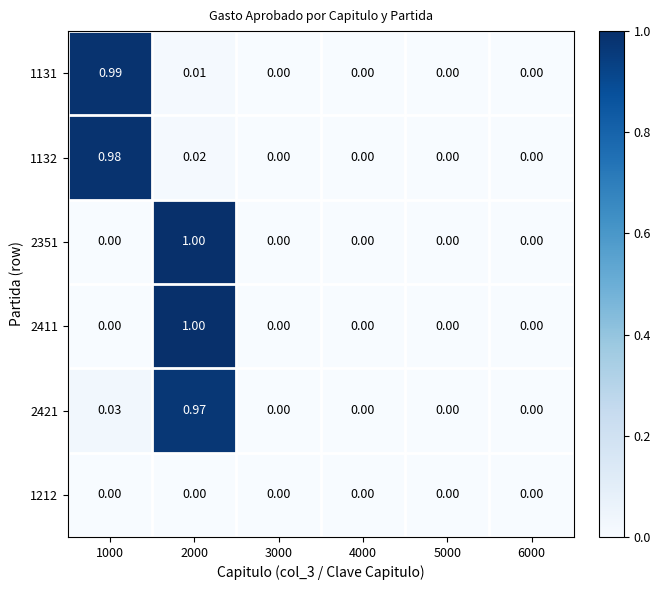

Is the value of 1132 at 2000 greater than the value of 1212 at 1000?

Yes